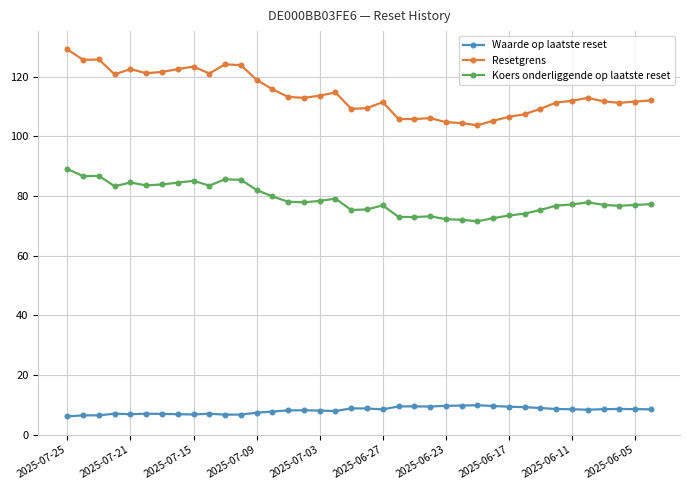

Count the number of categories in the chart.

38